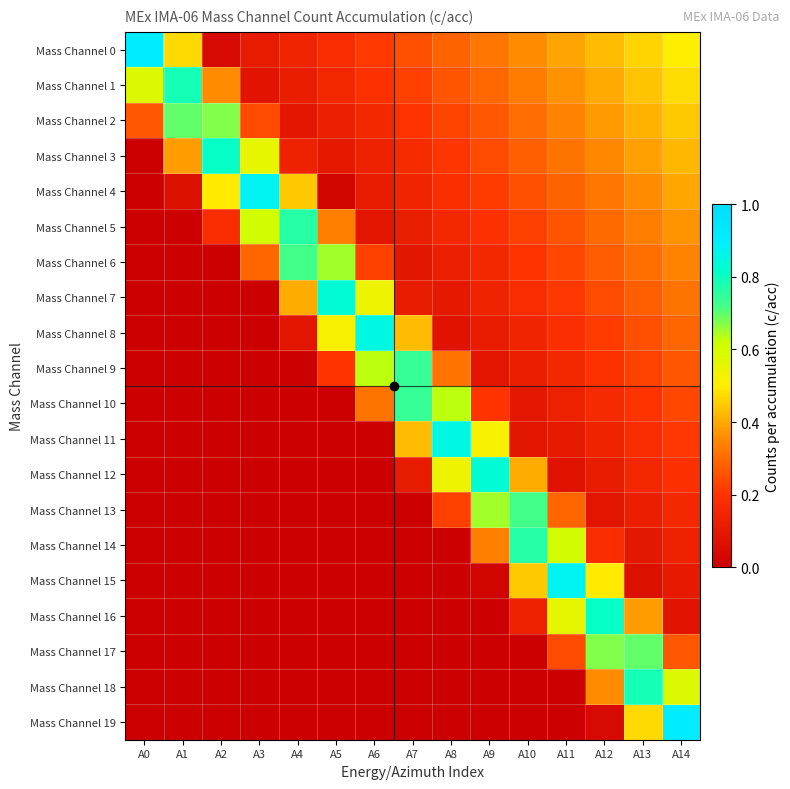

At how many categories does at least one series exceed 0?

15